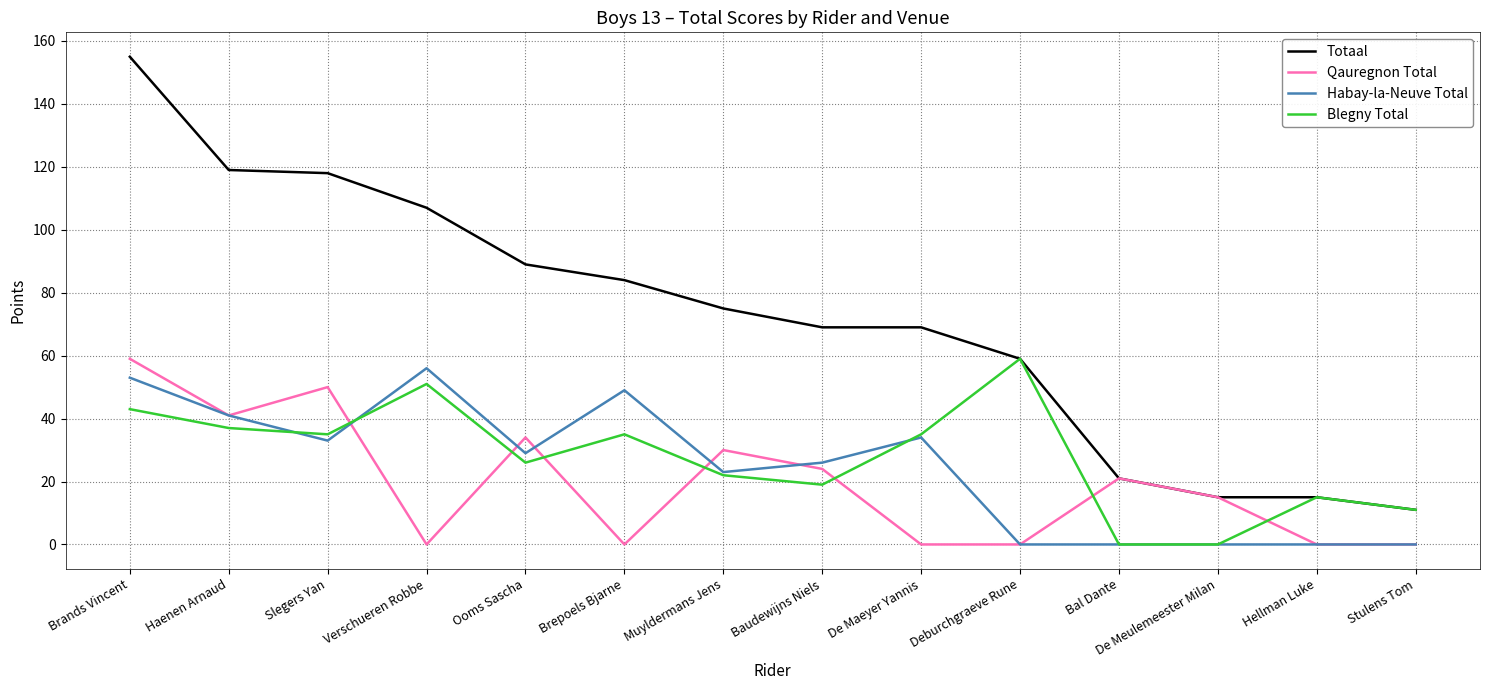

What are all the series names shown in the legend?

Totaal, Qauregnon Total, Habay-la-Neuve Total, Blegny Total